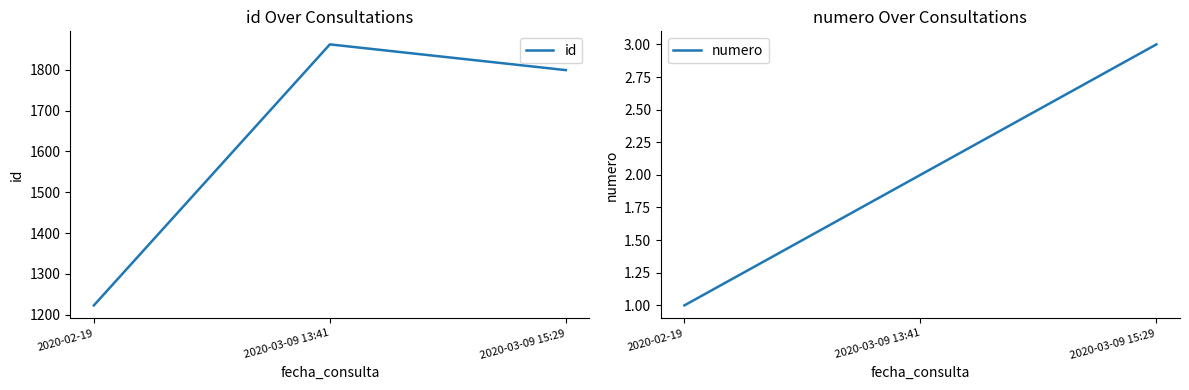

List the series in order of their peak value, highest first.

id, numero